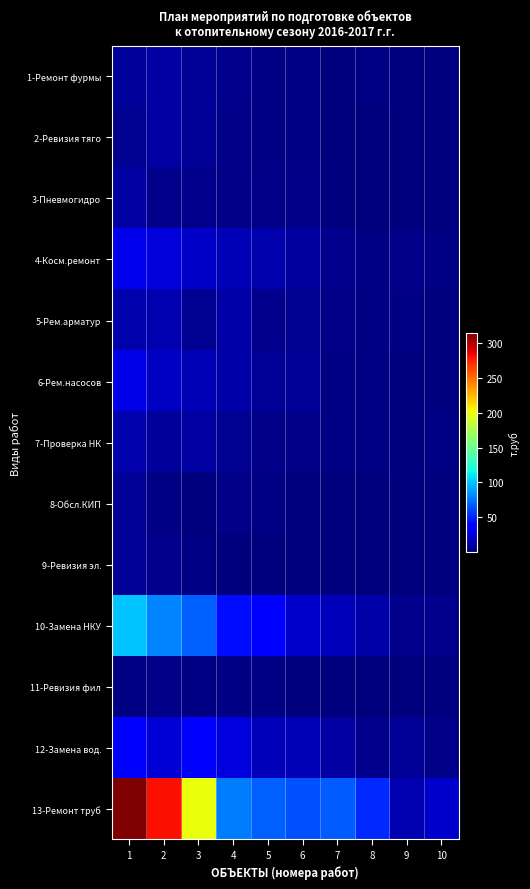

Reading left to right, what are all the values shown in this chart?

1-Ремонт фурмы: 1=8.7	2=10.7	3=6.8	4=4.5	5=2.0	6=1.5	7=0.9	8=1.7	9=1.0	10=0.8
2-Ревизия тяго: 1=5.2	2=10.9	3=7.3	4=2.9	5=2.1	6=1.5	7=1.3	8=1.3	9=0.8	10=0.5
3-Пневмогидро: 1=11.1	2=4.7	3=4.3	4=3.5	5=2.9	6=2.9	7=1.2	8=1.2	9=1.0	10=0.4
4-Косм.ремонт: 1=30.0	2=25.0	3=20.0	4=15.0	5=13.2	6=8.8	7=4.0	8=2.2	9=3.2	10=1.9
5-Рем.арматур: 1=12.4	2=14.7	3=5.9	4=11.5	5=4.6	6=5.2	7=2.7	8=2.5	9=1.9	10=0.9
6-Рем.насосов: 1=29.4	2=18.9	3=15.8	4=11.3	5=6.6	6=6.3	7=1.9	8=1.7	9=1.0	10=1.1
7-Проверка НК: 1=13.3	2=8.6	3=10.9	4=5.2	5=3.5	6=3.5	7=1.6	8=2.4	9=0.8	10=1.5
8-Обсл.КИП: 1=6.4	2=2.6	3=1.4	4=2.7	5=1.8	6=1.4	7=1.1	8=0.4	9=0.4	10=0.2
9-Ревизия эл.: 1=6.8	2=4.2	3=2.3	4=1.1	5=1.2	6=0.9	7=1.0	8=0.7	9=0.6	10=0.3
10-Замена НКУ: 1=100.0	2=80.0	3=69.2	4=43.1	5=38.3	6=22.2	7=16.9	8=11.4	9=4.8	10=4.1
11-Ревизия фил: 1=2.4	2=3.8	3=2.0	4=1.8	5=1.9	6=0.7	7=0.7	8=0.7	9=0.3	10=0.2
12-Замена вод.: 1=39.5	2=24.5	3=39.2	4=26.6	5=17.1	6=15.3	7=10.8	8=4.2	9=6.3	10=3.5
13-Ремонт труб: 1=314.1	2=280.0	3=200.0	4=77.9	5=68.9	6=65.0	7=68.4	8=52.3	9=14.4	10=21.3